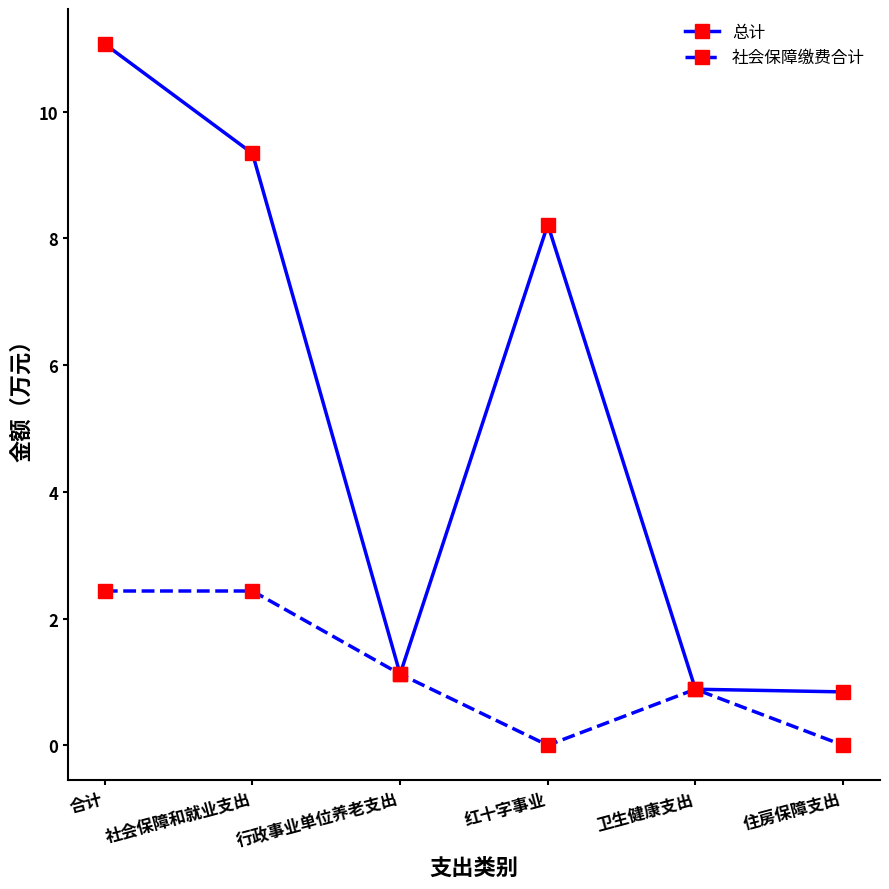

Does the chart have visible grid lines?

No